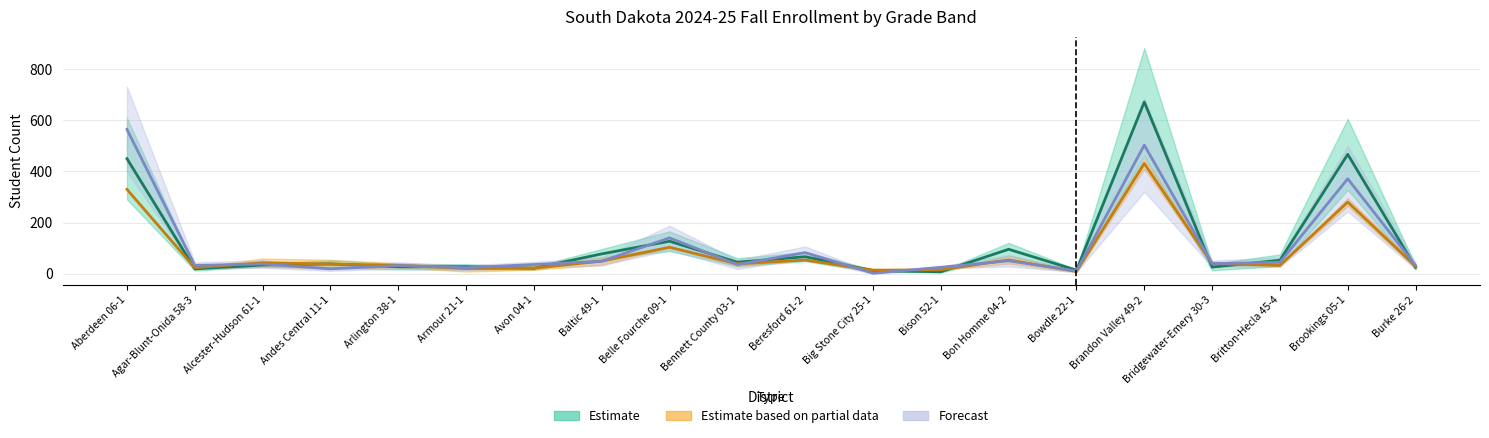

How many distinct data groups are displayed?

3